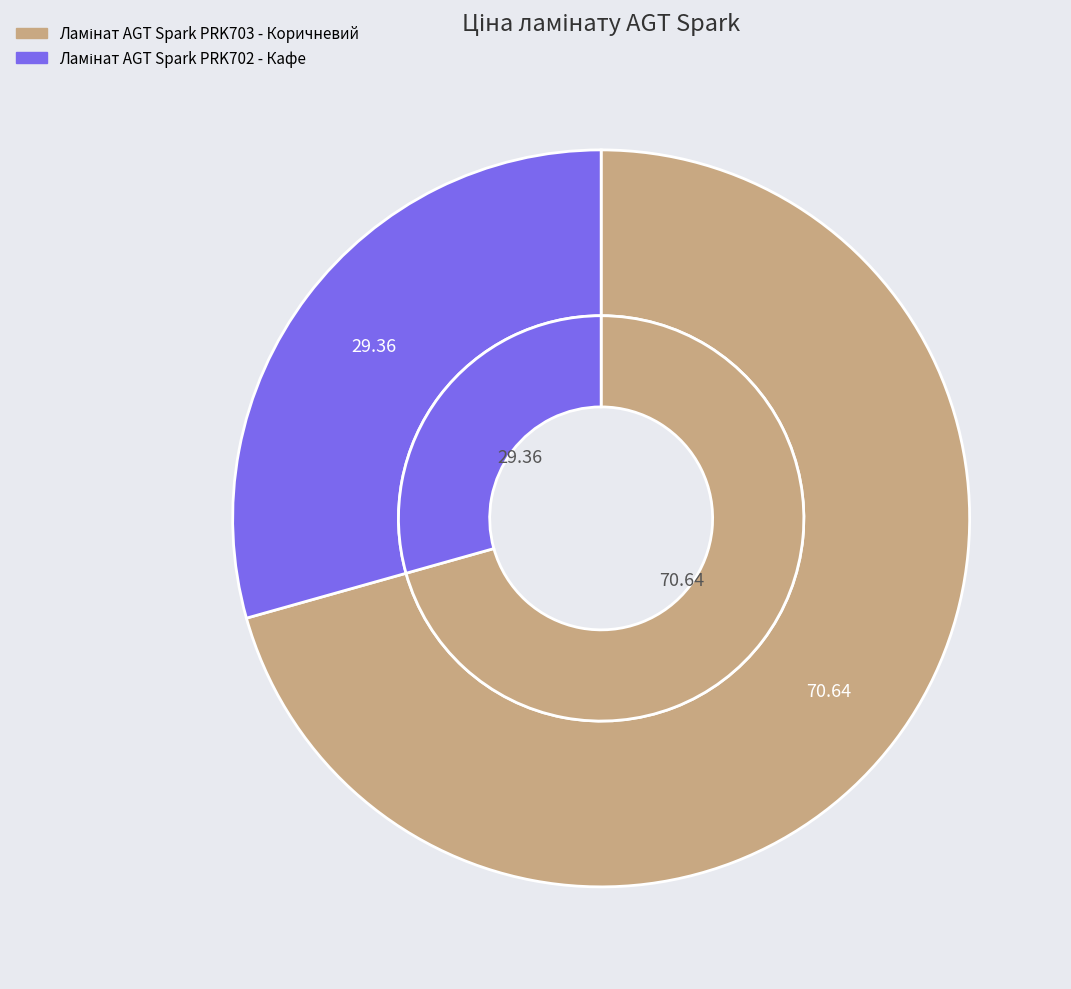

How many slices are in this pie chart?

2